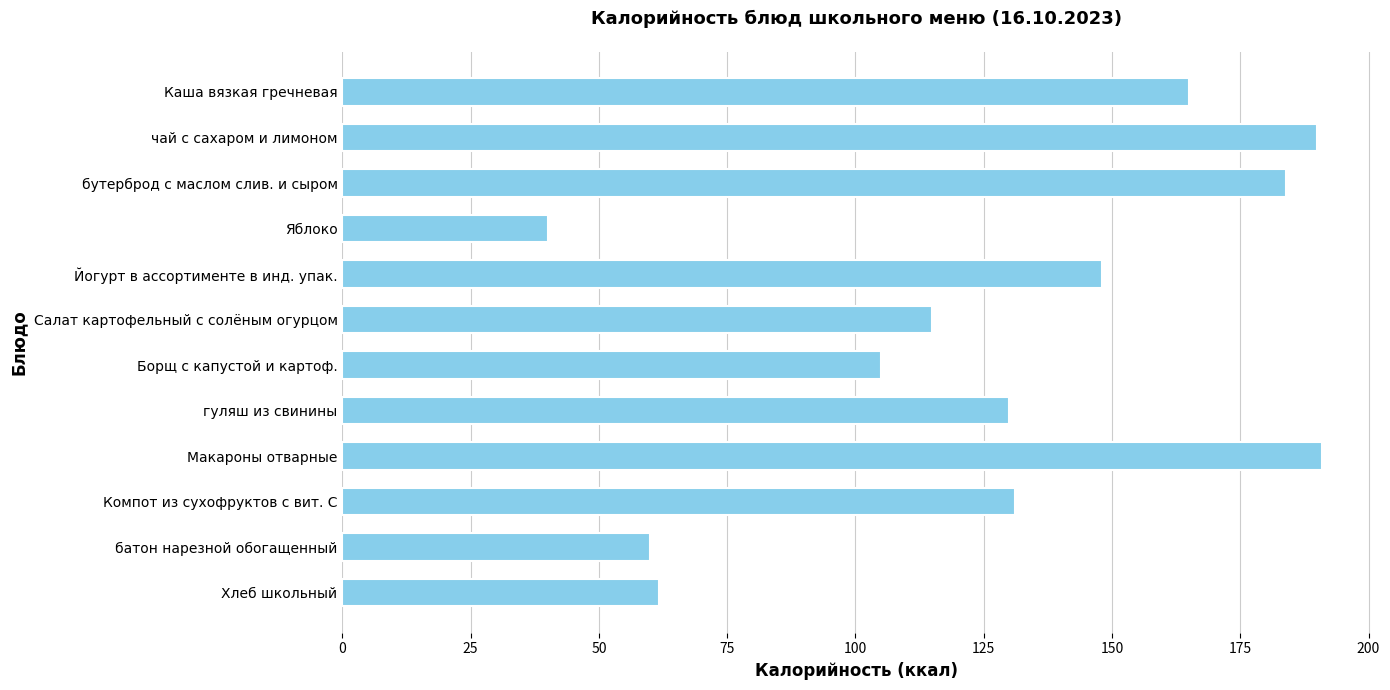

Is it true that the value at Йогурт в ассортименте в инд. упак. is 258.9?

False